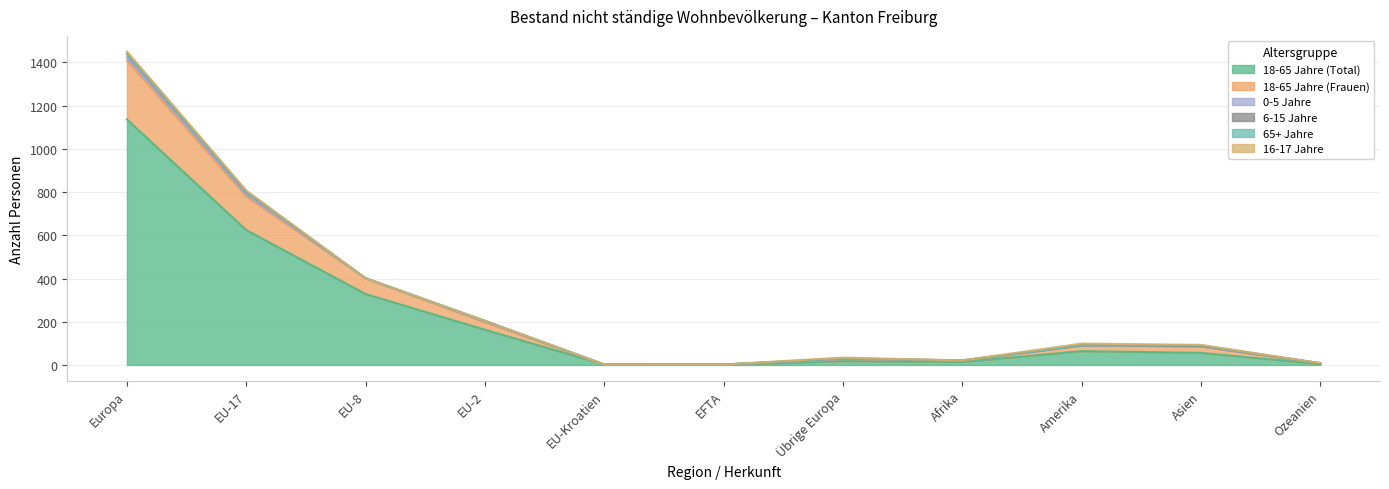

Which series changed the most between EU-17 and Asien?

18-65 Jahre (Total)